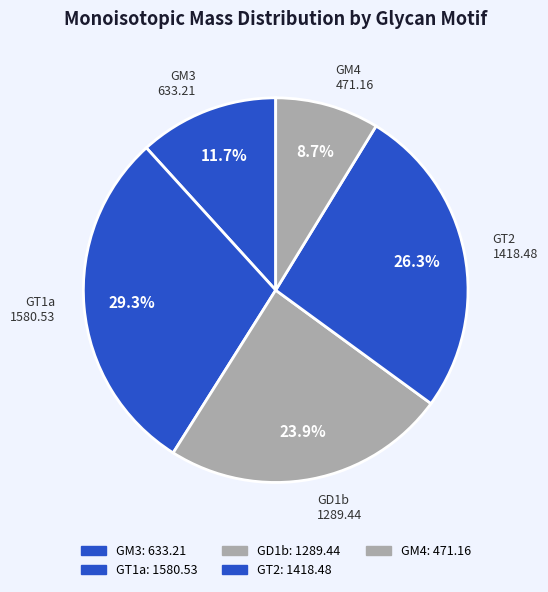

Is the sum of GD1b and GT1a greater than half?

Yes